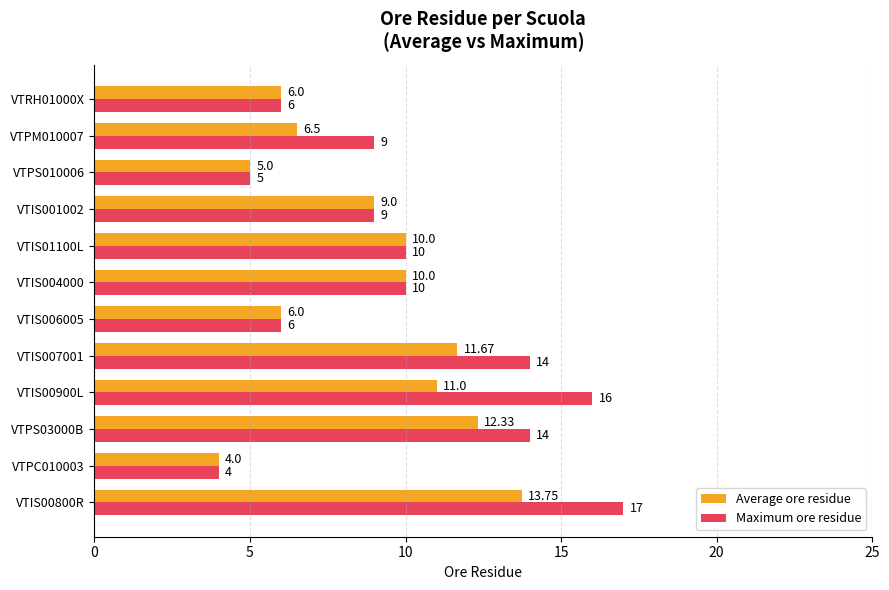

At which label does Maximum ore residue reach its minimum?

VTPC010003